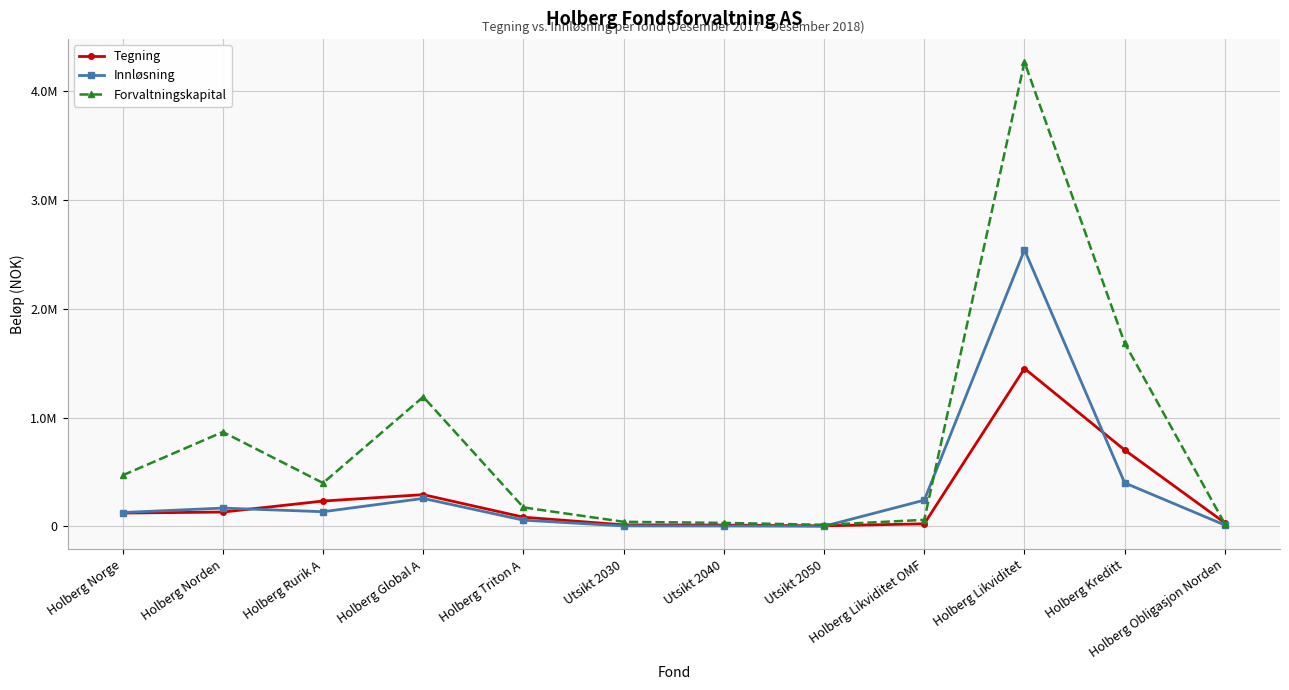

What are all the series names shown in the legend?

Tegning, Innløsning, Forvaltningskapital